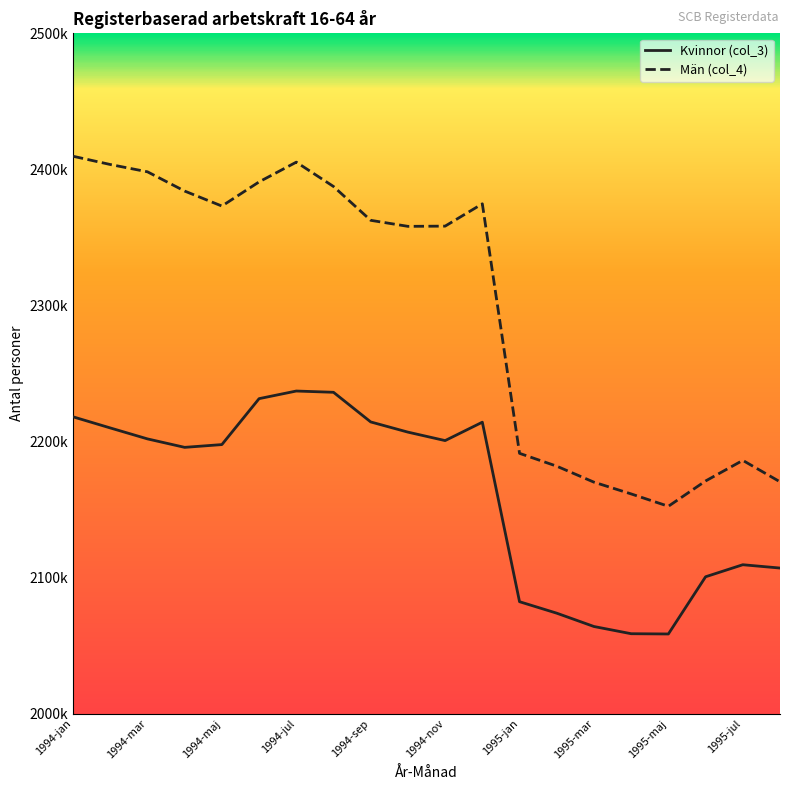

In Män (col_4), how many points are higher than both neighbors (excluding endpoints)?

3